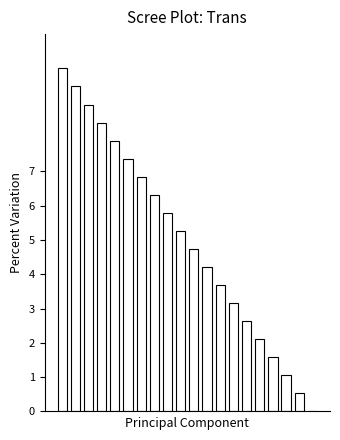

What is the greatest value displayed?

10.0